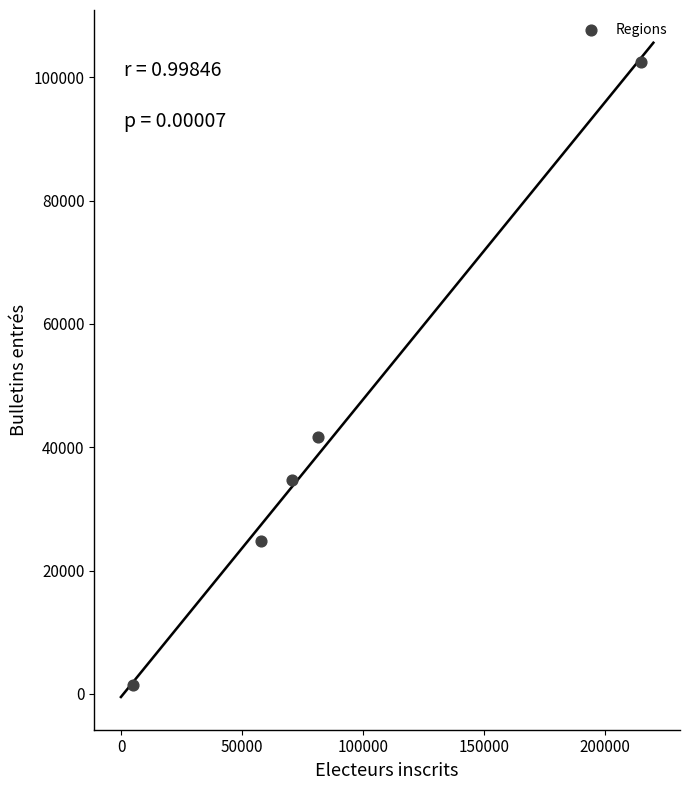

What is the range of Y values (max minus min)?

101088